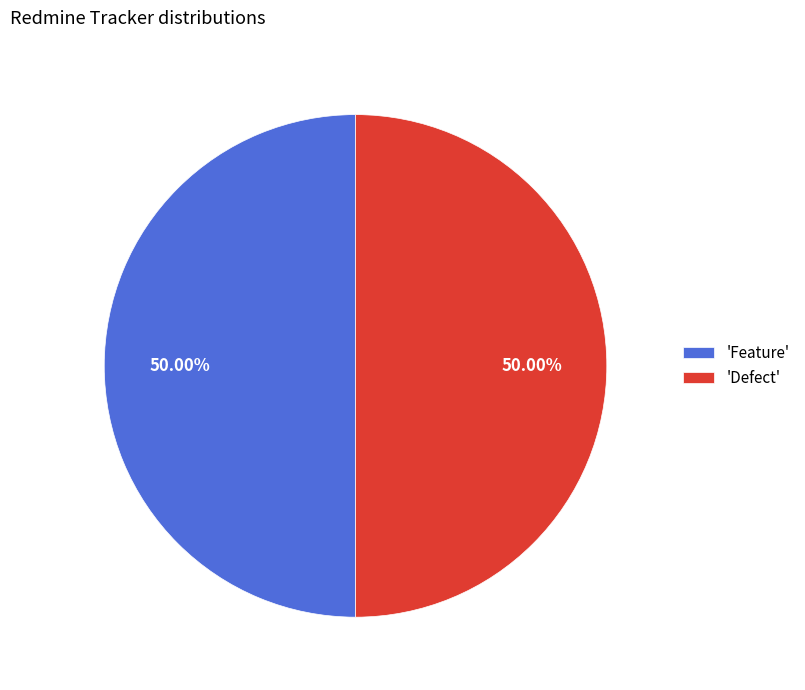

Is the sum of 'Defect' and 'Feature' greater than half?

Yes